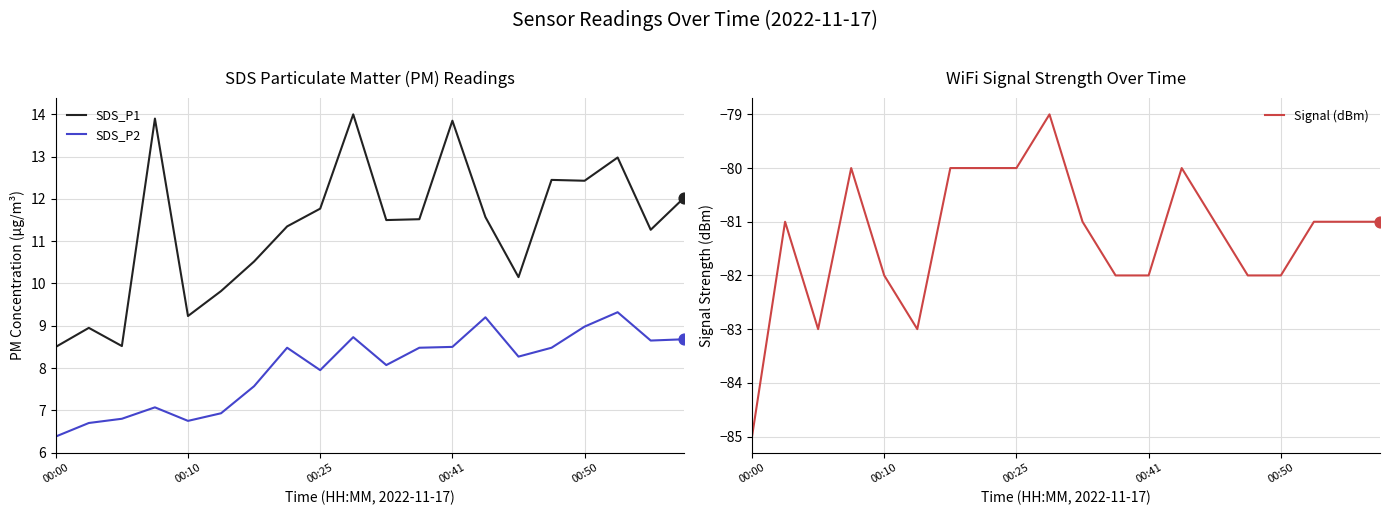

Which series has the largest total across all categories?

SDS_P1